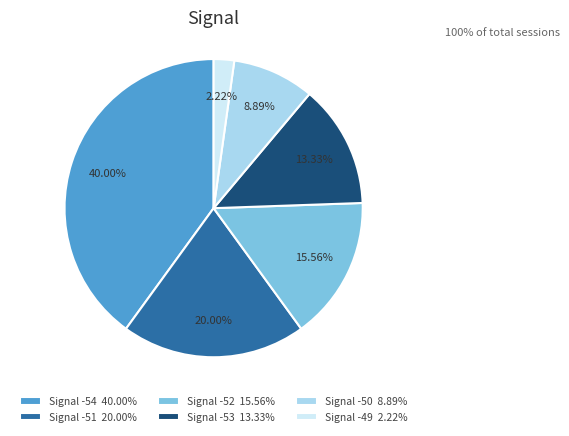

Combined, do Signal -53 13.33% and Signal -52 15.56% account for over 50%?

No